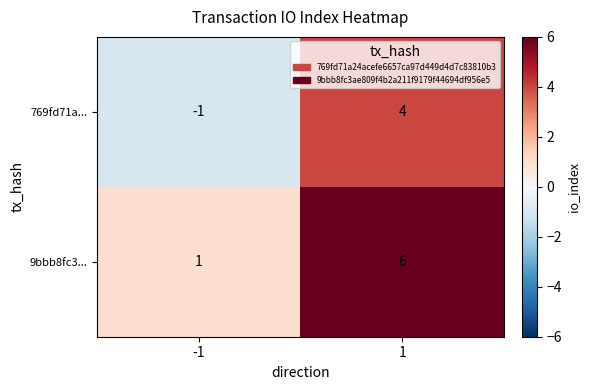

Rank the series by their average value, from highest to lowest.

9bbb8fc3..., 769fd71a...